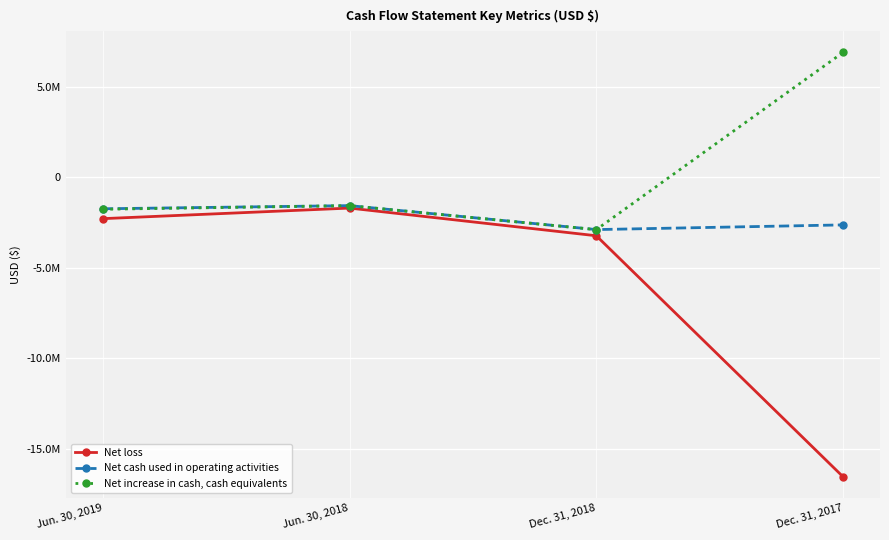

At which category does Net cash used in operating activities reach its first local peak?

Jun. 30, 2018